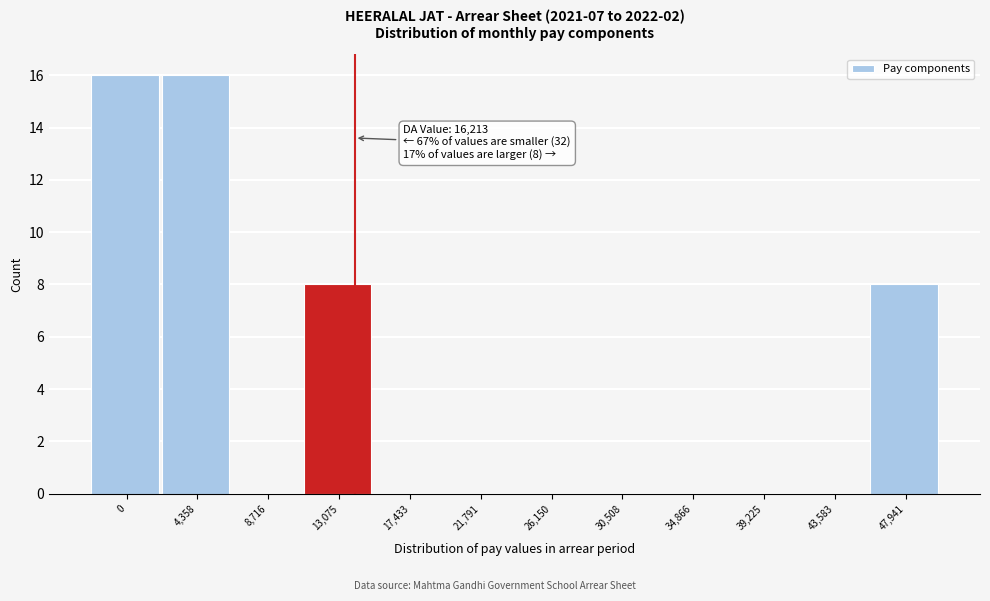

Reading left to right, transcribe all the data shown in this chart.

0=16	4,358=16	8,716=0	13,075=8	17,433=0	21,791=0	26,150=0	30,508=0	34,866=0	39,225=0	43,583=0	47,941=8